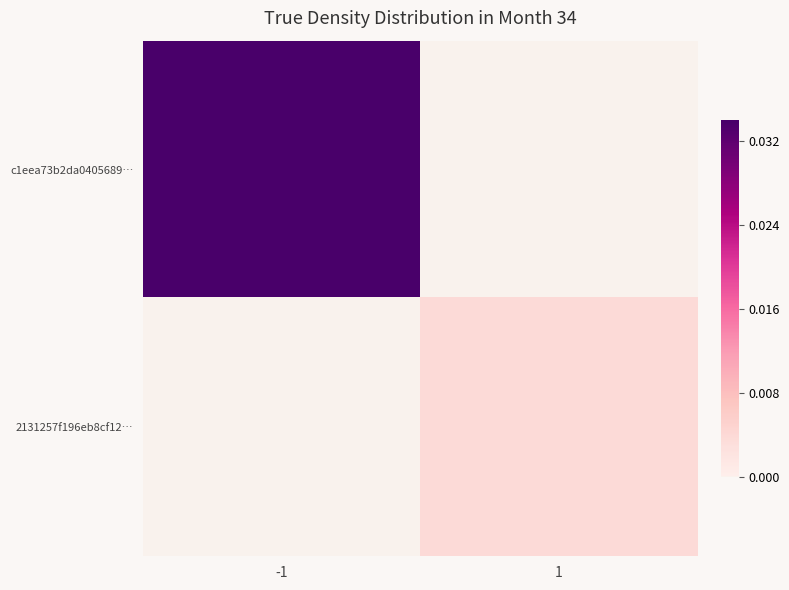

Which has a higher value, -1 or 1?

-1